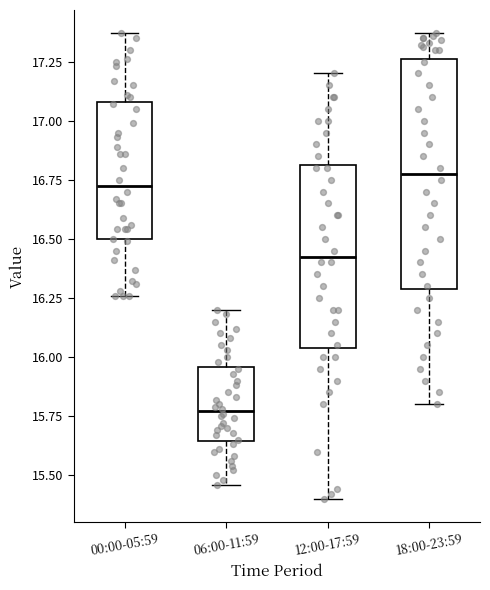

Comparing the boxes themselves (not the whiskers), which one is the tallest?

18:00-23:59